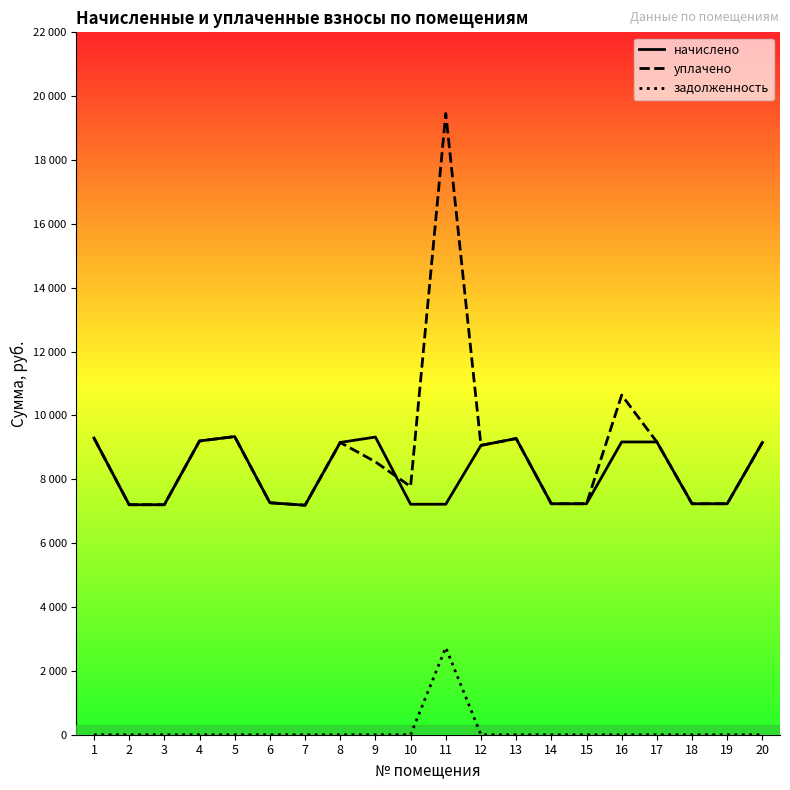

Which label corresponds to the largest value in the chart?

11